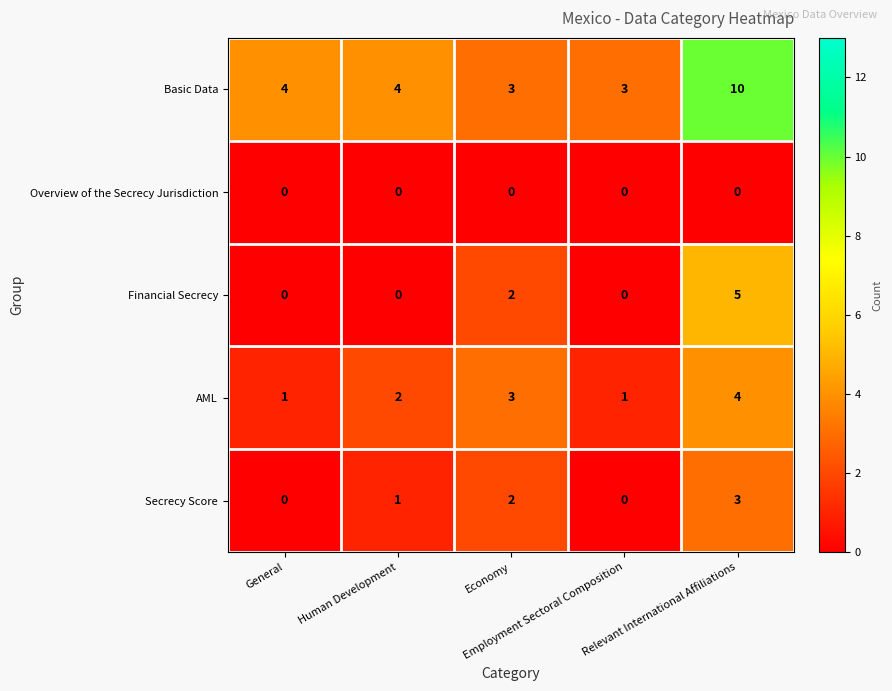

How many Financial Secrecy values are between 0 and 2?

4